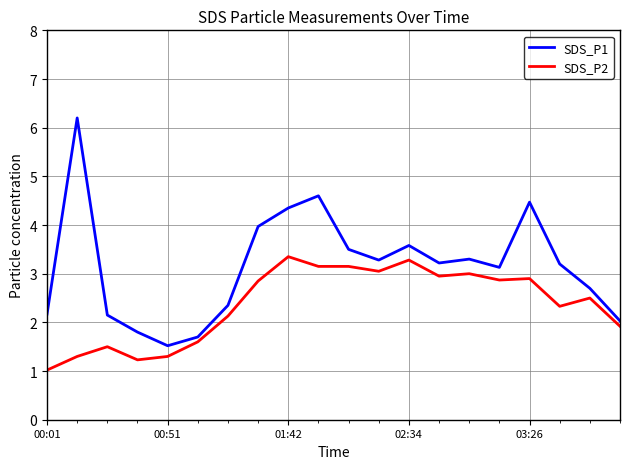

Does the chart display data point markers on the line(s)?

No